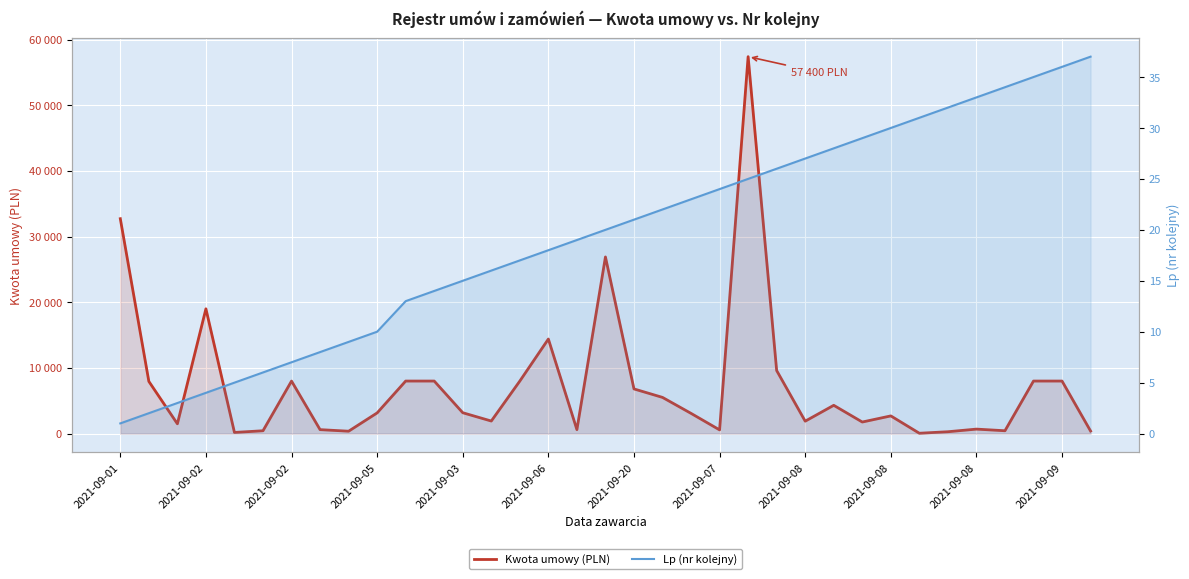

What is the minimum value for Kwota umowy (PLN)?

50.0